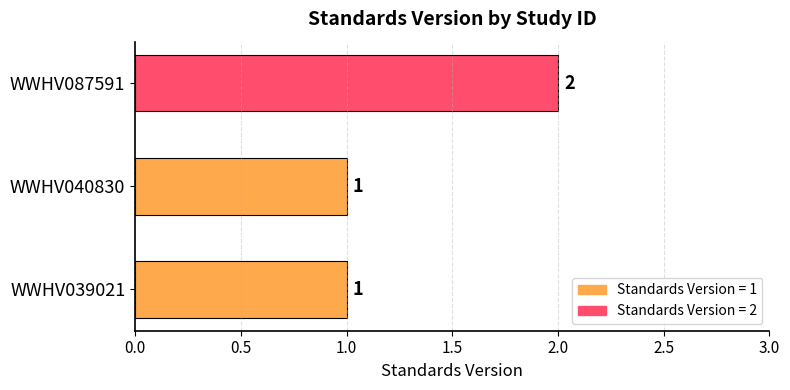

What is the average value?

1